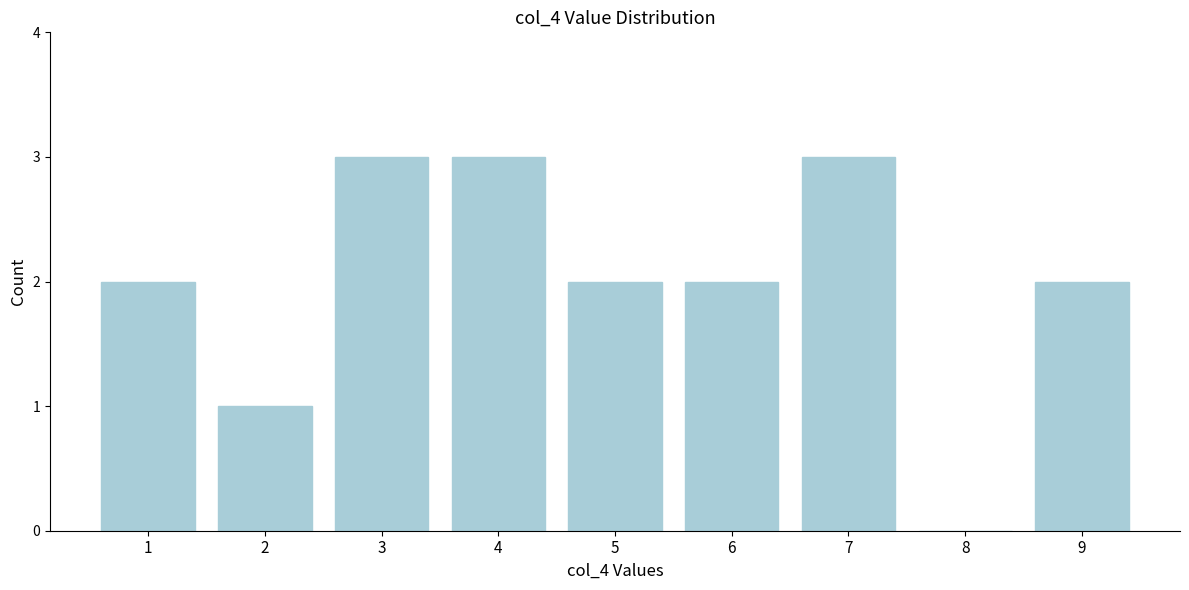

Reading left to right, list all the values displayed in this chart.

1=2	2=1	3=3	4=3	5=2	6=2	7=3	8=0	9=2